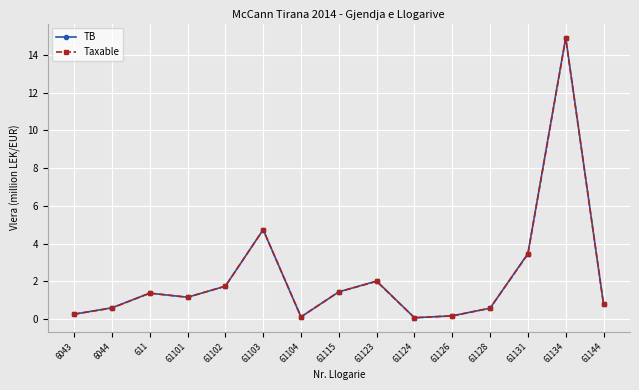

The Taxable series shows 1.1 at 61101. True or false?

True